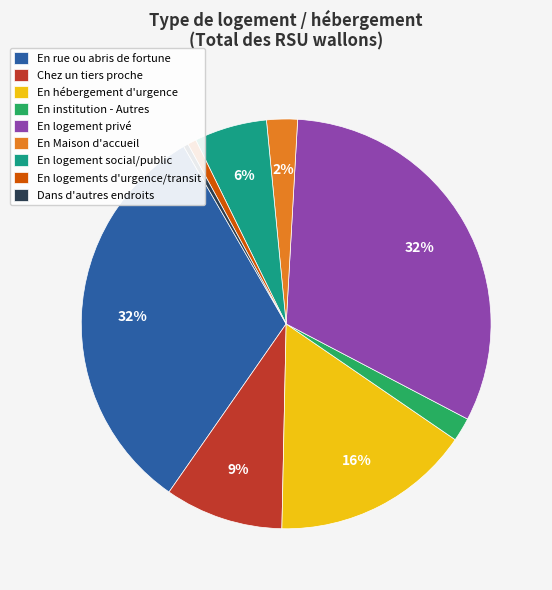

Count the number of slices in the pie.

9